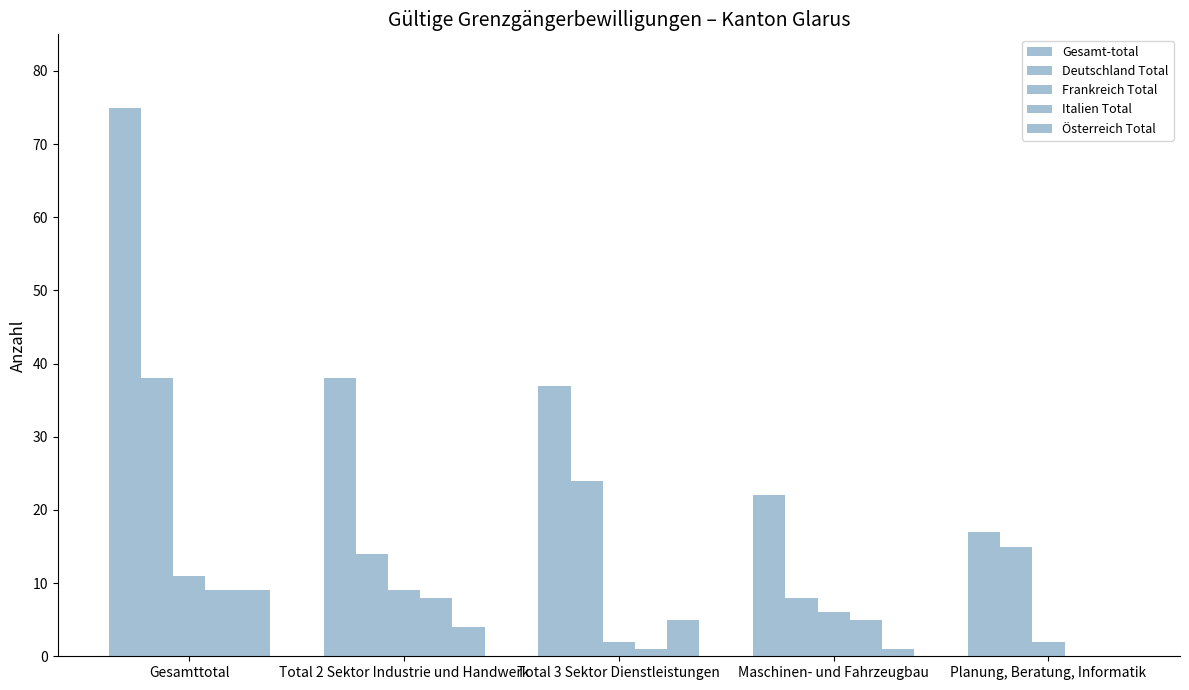

Between Gesamttotal and Total 3 Sektor Dienstleistungen, which is larger?

Gesamttotal